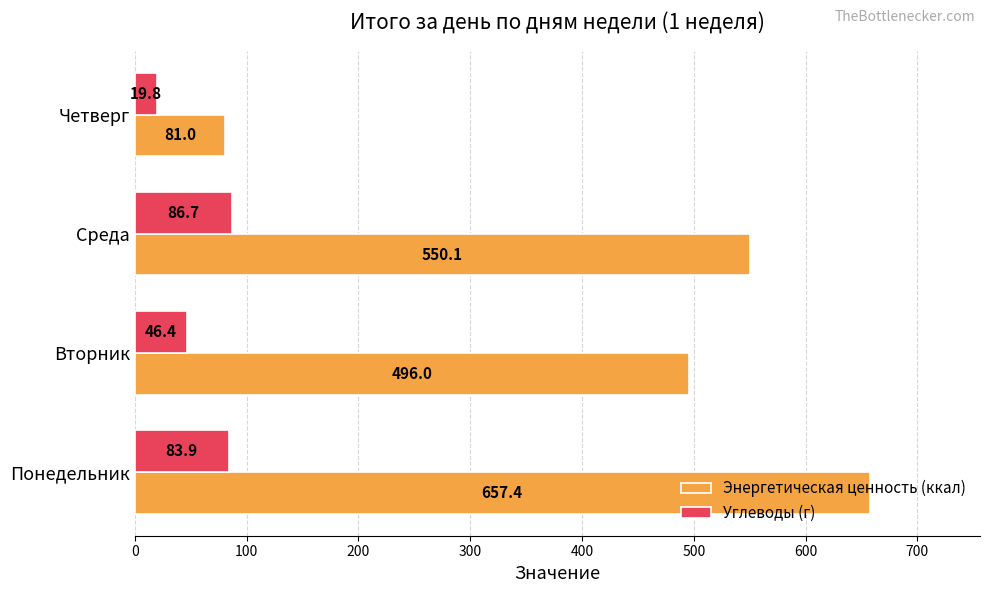

What is the difference between the second highest and second lowest values in the Энергетическая ценность (ккал) series?

54.1